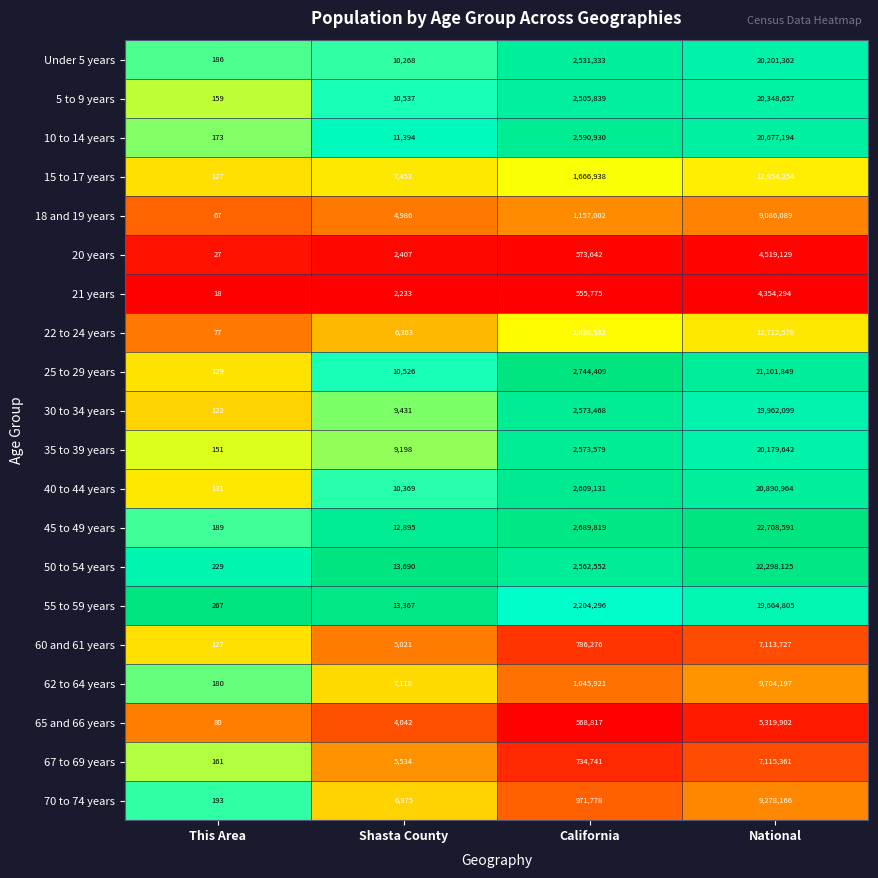

Rank the series at Shasta County from lowest to highest value.

21 years, 20 years, 65 and 66 years, 18 and 19 years, 60 and 61 years, 67 to 69 years, 22 to 24 years, 70 to 74 years, 62 to 64 years, 15 to 17 years, 35 to 39 years, 30 to 34 years, Under 5 years, 40 to 44 years, 25 to 29 years, 5 to 9 years, 10 to 14 years, 45 to 49 years, 55 to 59 years, 50 to 54 years